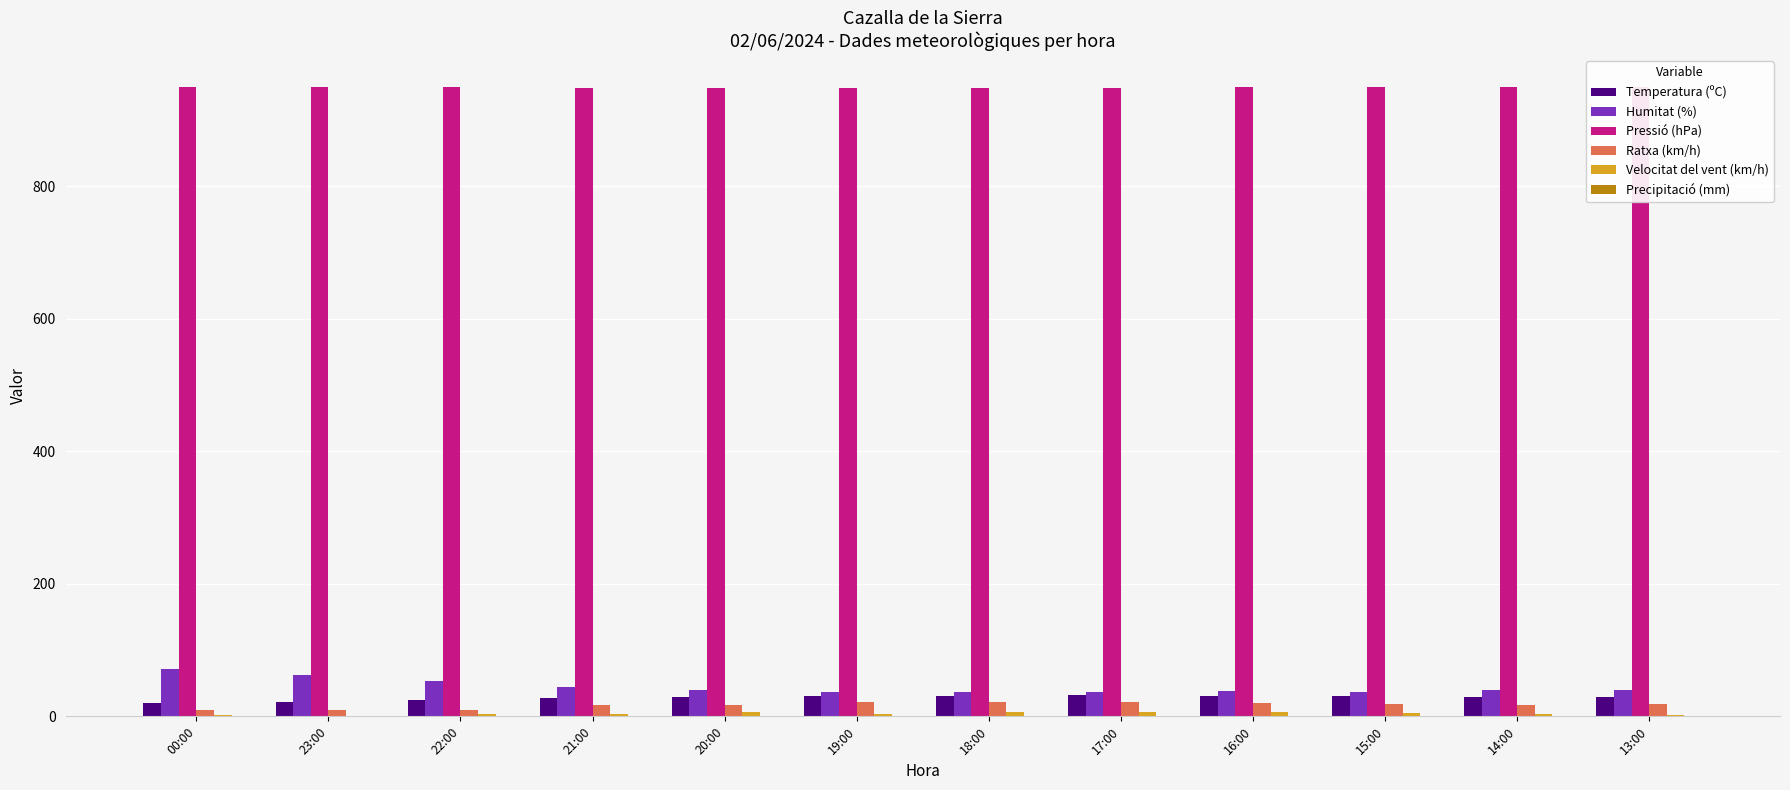

What is the sum of all Pressió (hPa) values?

11388.2